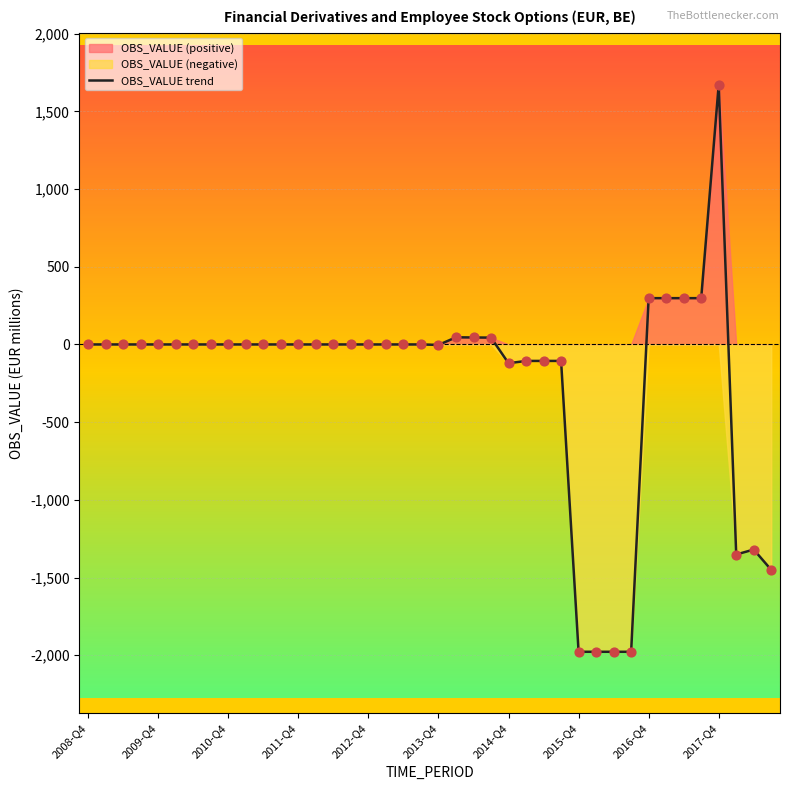

Between 2010-Q4 and 24, which is larger?

2010-Q4